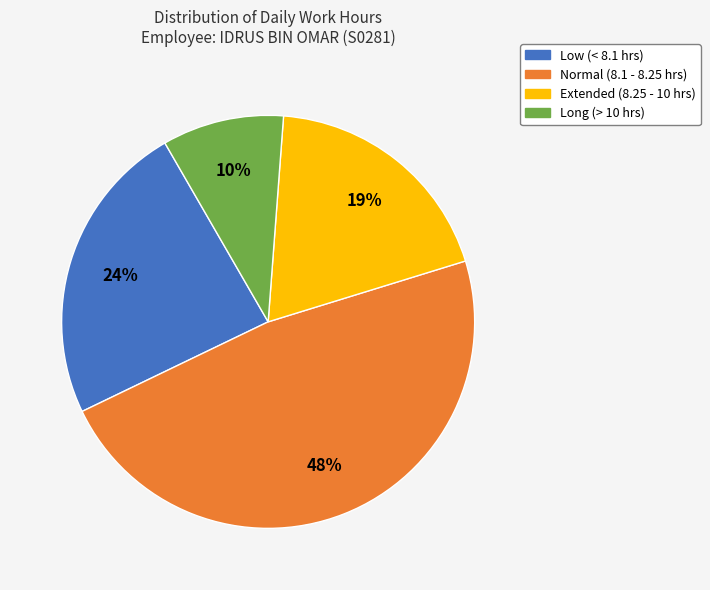

Does any single category account for the majority?

No